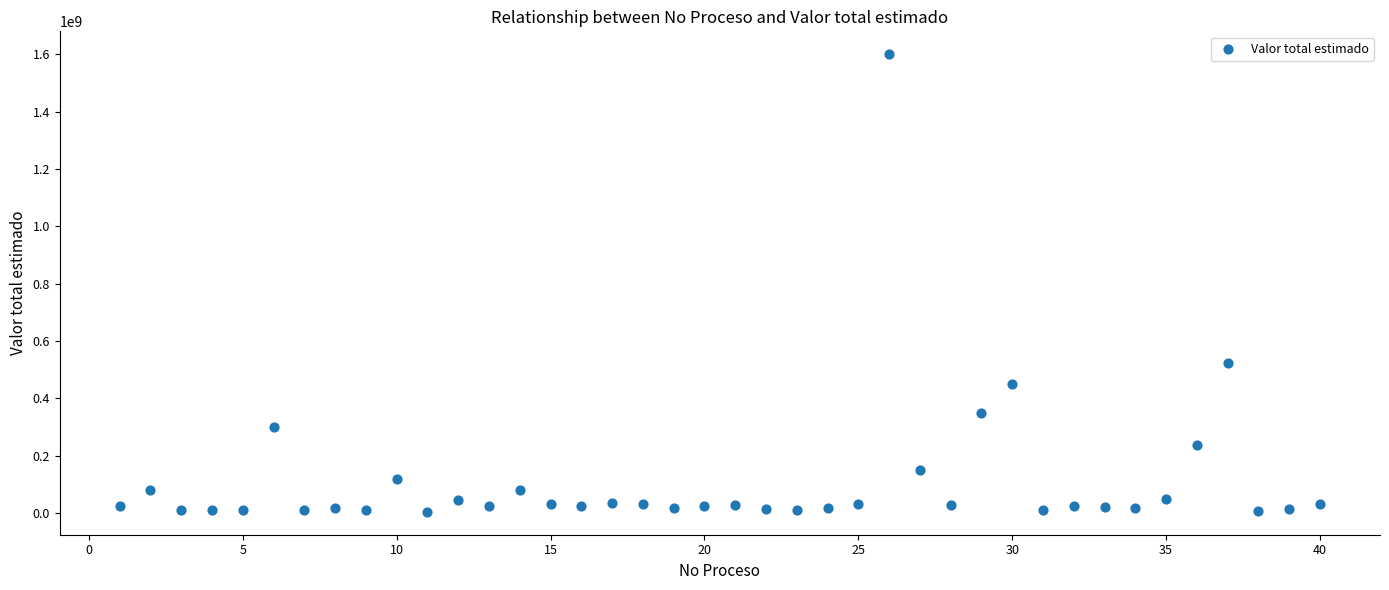

What is the range of X values (max minus min)?

39